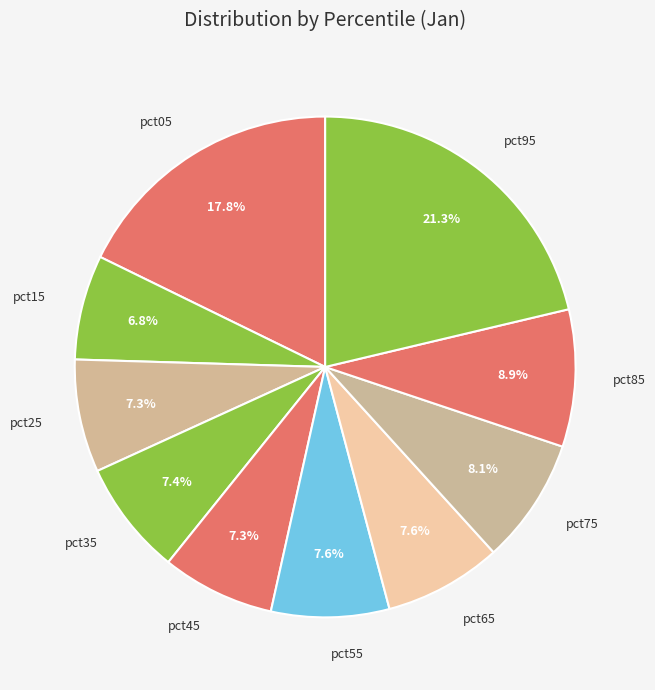

Combined, what portion of the pie is pct25 and pct35?

14.7%